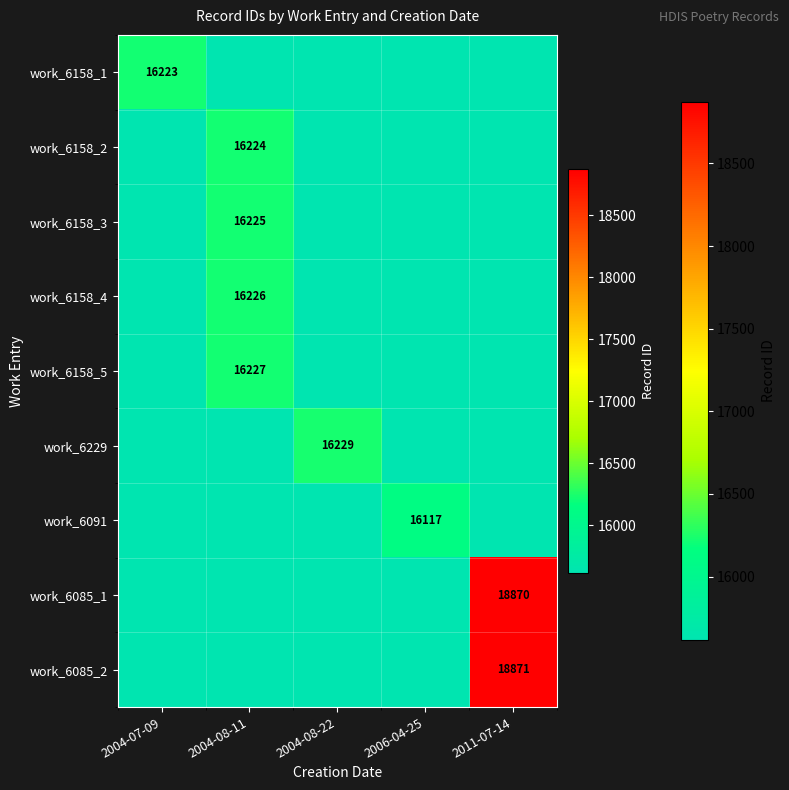

The value of work_6158_3 at 2004-08-11 is 16225. True or false?

True